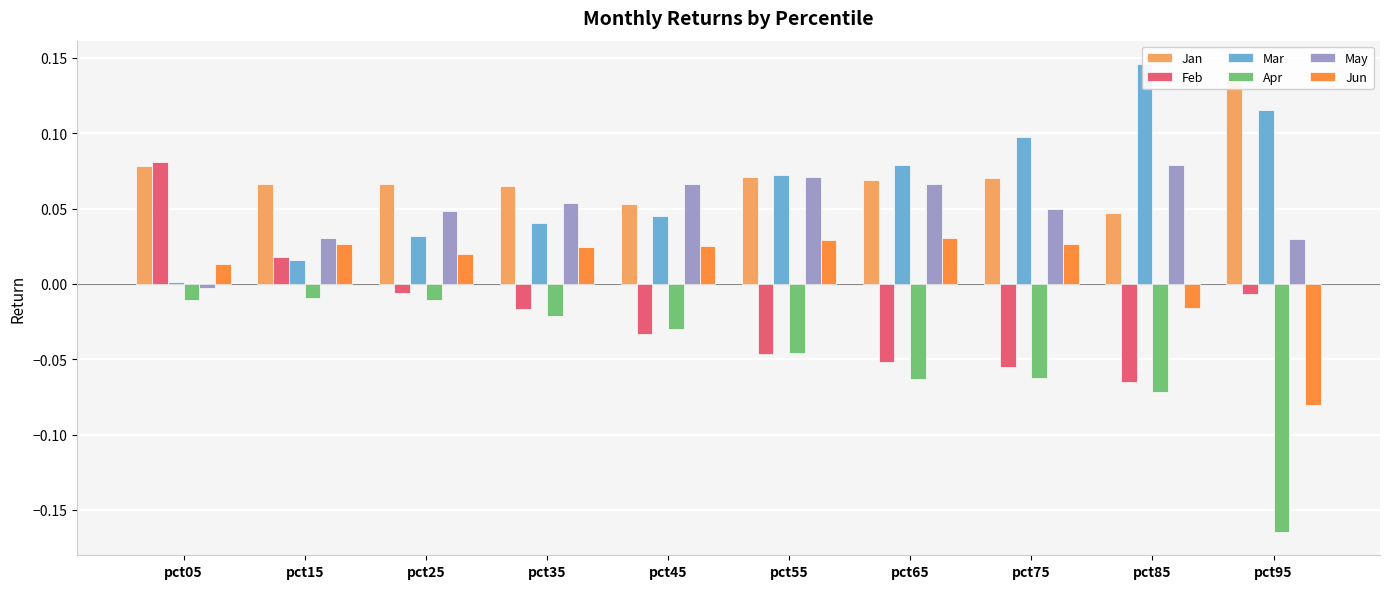

Which category has the highest value in the May series?

pct85